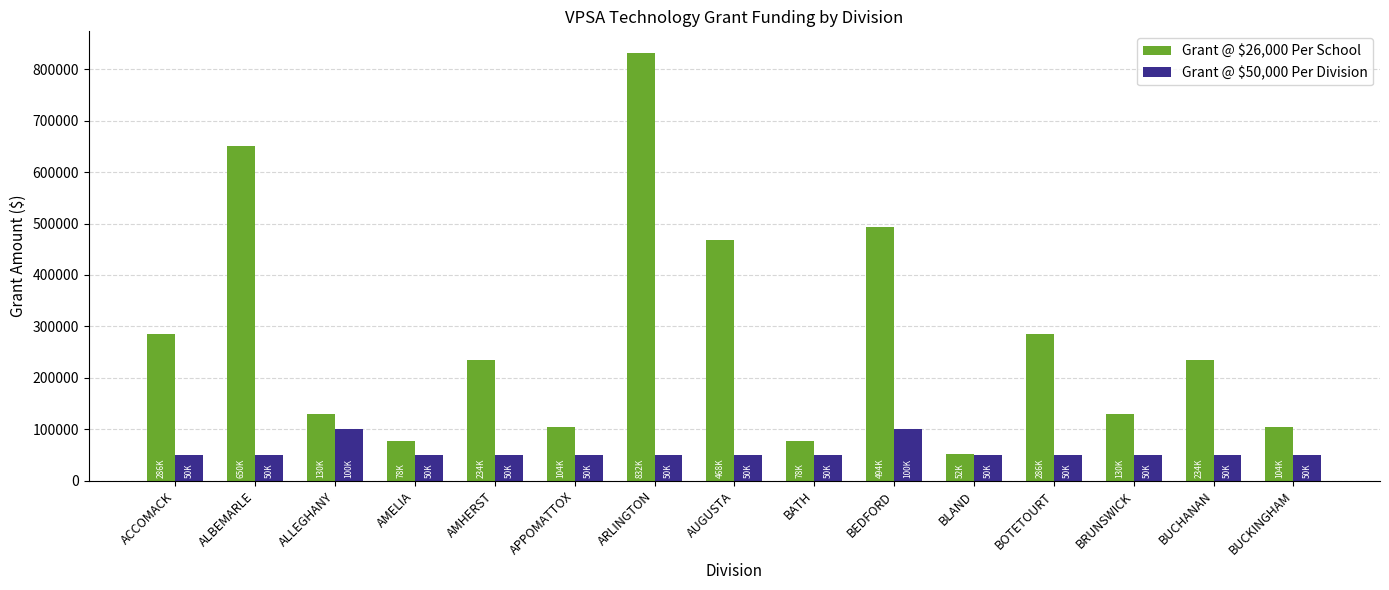

What is the difference between the maximum and minimum values in the Grant @ $50,000 Per Division series?

50000